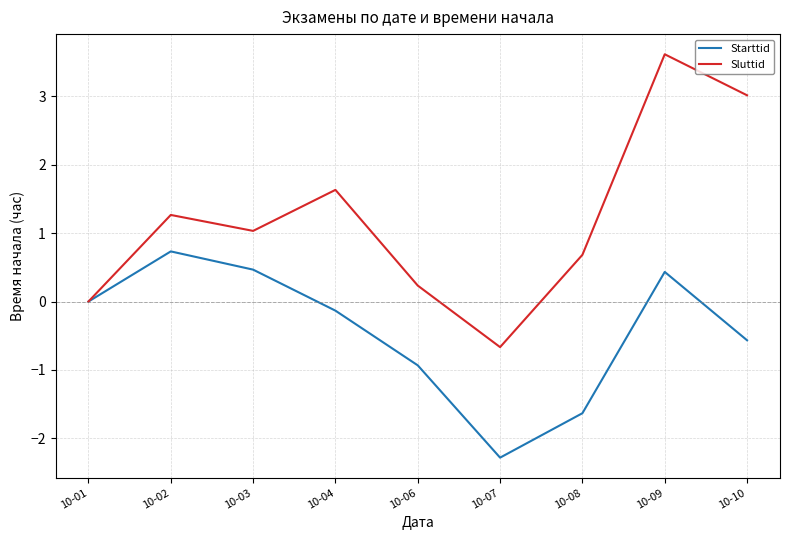

The value of Sluttid at 10-09 is 3.6. True or false?

True